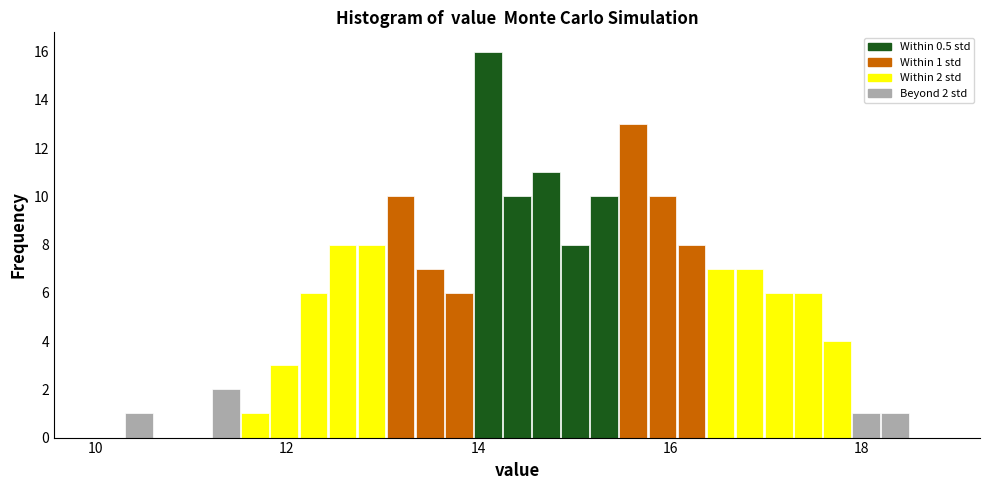

Around what value on the x-axis is the tallest bar? Give the approximate position of its centre, as read against the axis.

14.0